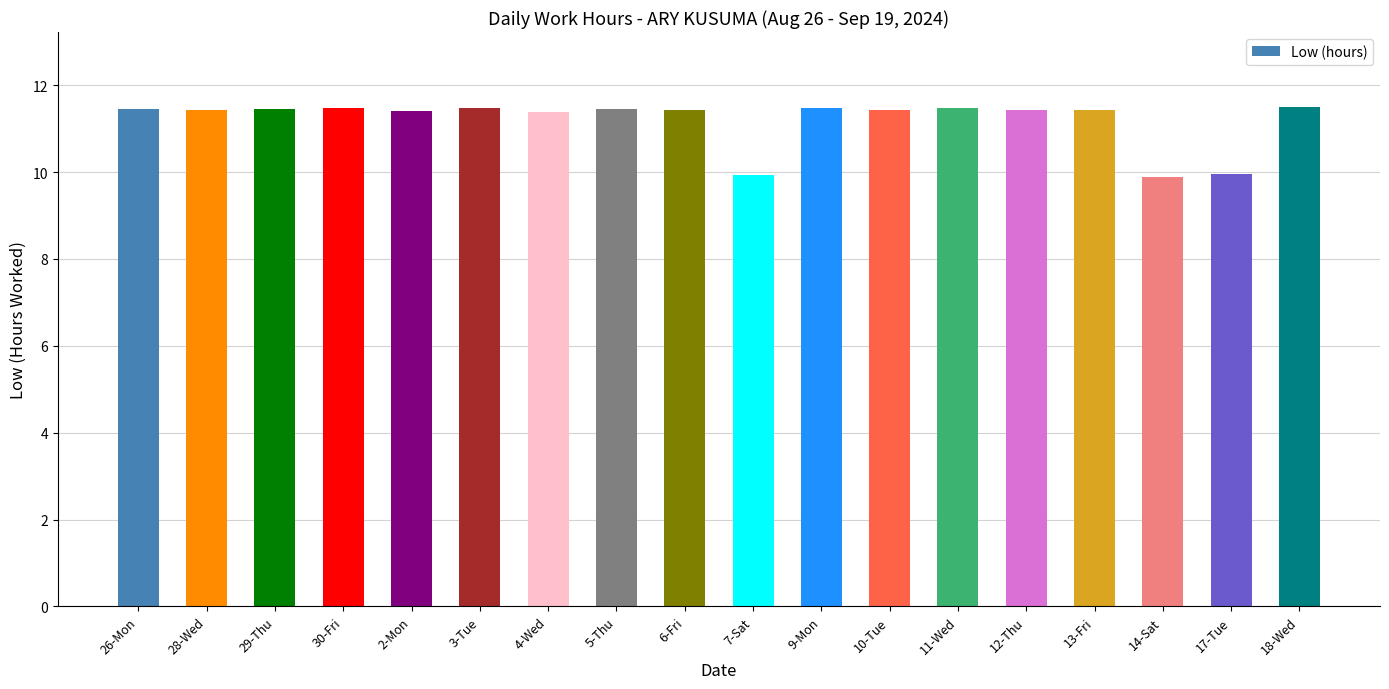

True or false: the data shows 15.9 at 7-Sat.

False